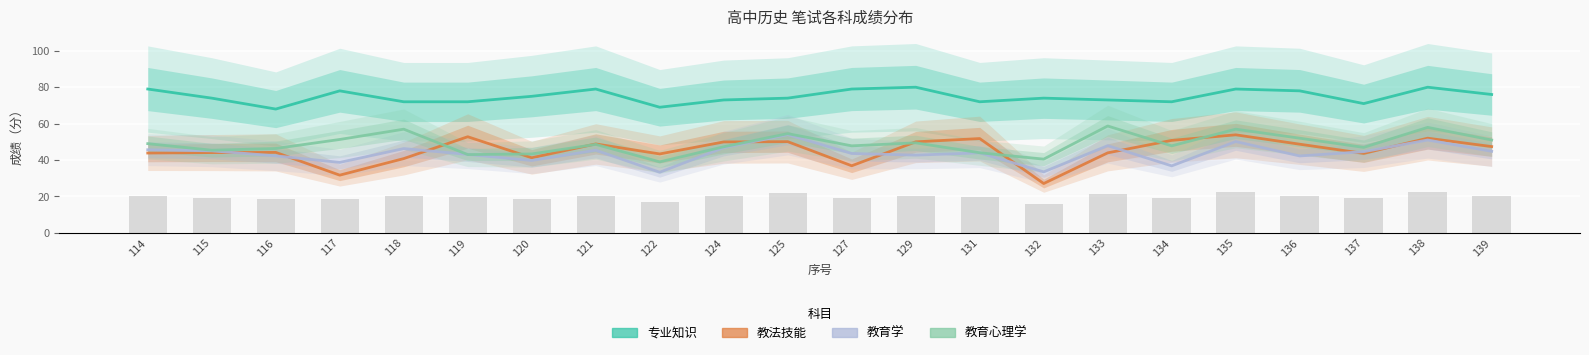

Reading right to left, what are all the values shown in this chart?

专业知识: 76.0	80.0	71.0	78.0	79.0	72.0	73.0	74.0	72.0	80.0	79.0	74.0	73.0	69.0	79.0	75.0	72.0	72.0	78.0	68.0	74.0	79.0
教法技能: 47.4	52.0	43.6	48.7	53.9	50.8	44.0	27.1	51.8	50.0	36.9	50.1	50.0	43.4	48.9	41.2	52.8	40.8	31.7	44.2	44.1	43.9
教育学: 44.8	51.0	44.6	42.2	50.1	36.8	47.9	33.5	44.0	42.7	43.6	54.0	46.8	33.3	45.4	39.8	43.1	46.3	38.7	42.3	45.0	45.6
教育心理学: 51.0	58.0	47.0	52.0	57.0	47.8	58.7	40.5	44.0	49.5	47.8	54.5	47.3	39.0	48.6	43.4	43.0	57.0	51.3	46.3	45.4	49.0